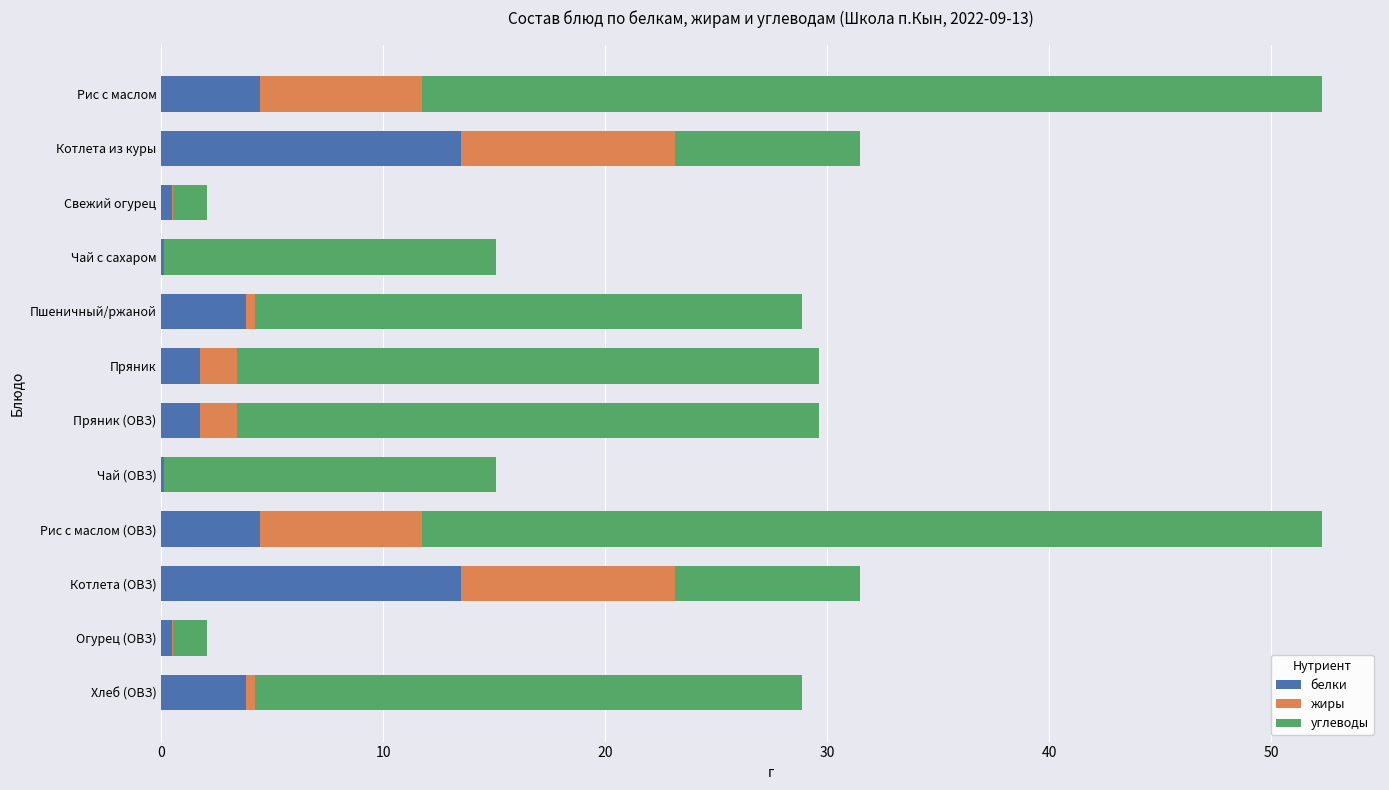

What is the sum of all белки values?

48.1